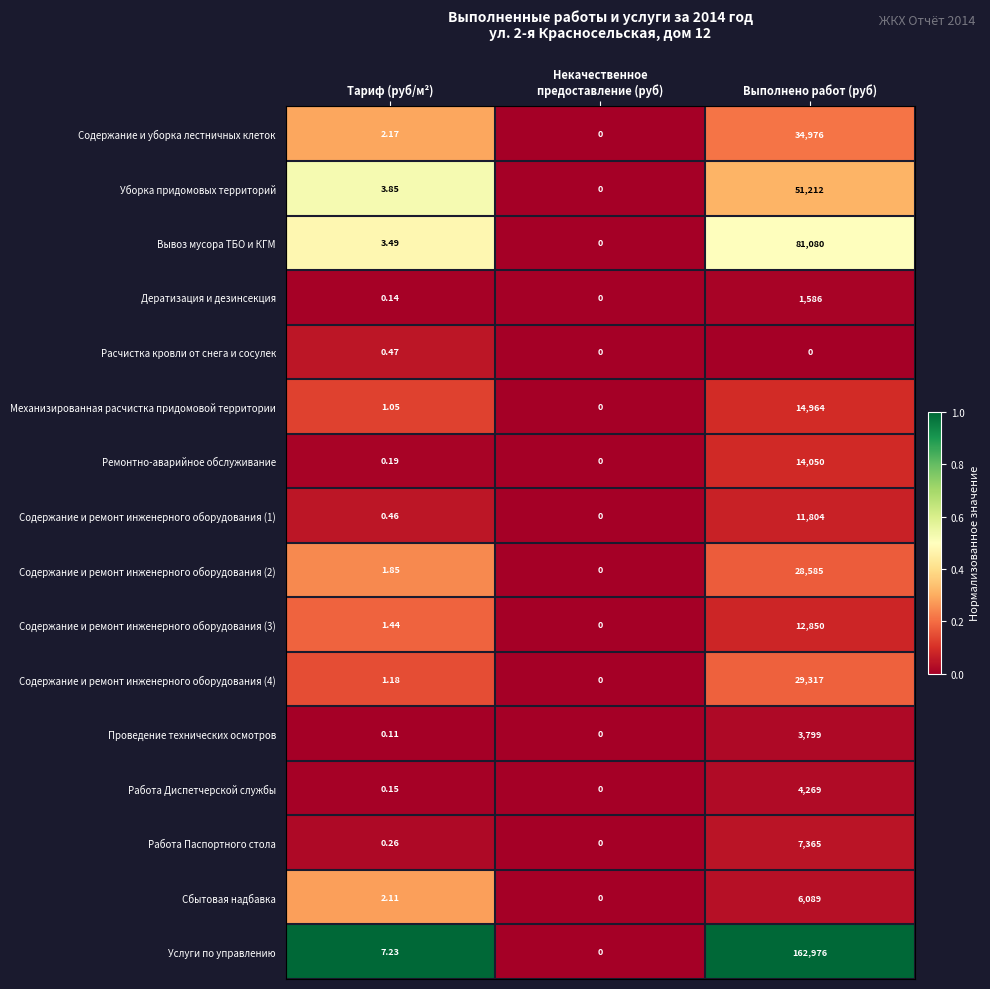

At which label is Дератизация и дезинсекция closest to 793?

Тариф (руб/м²)